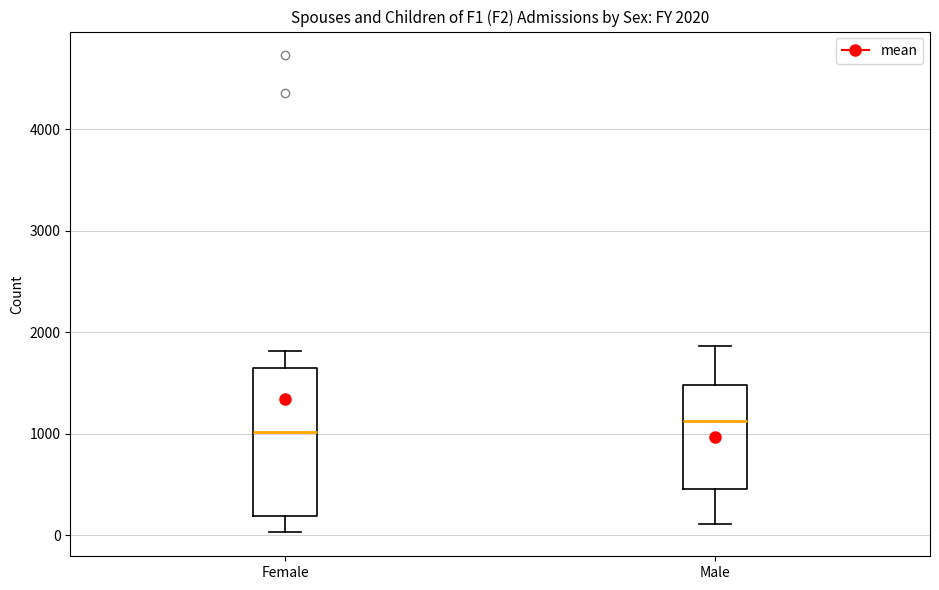

Comparing the boxes themselves (not the whiskers), which one is the tallest?

Female